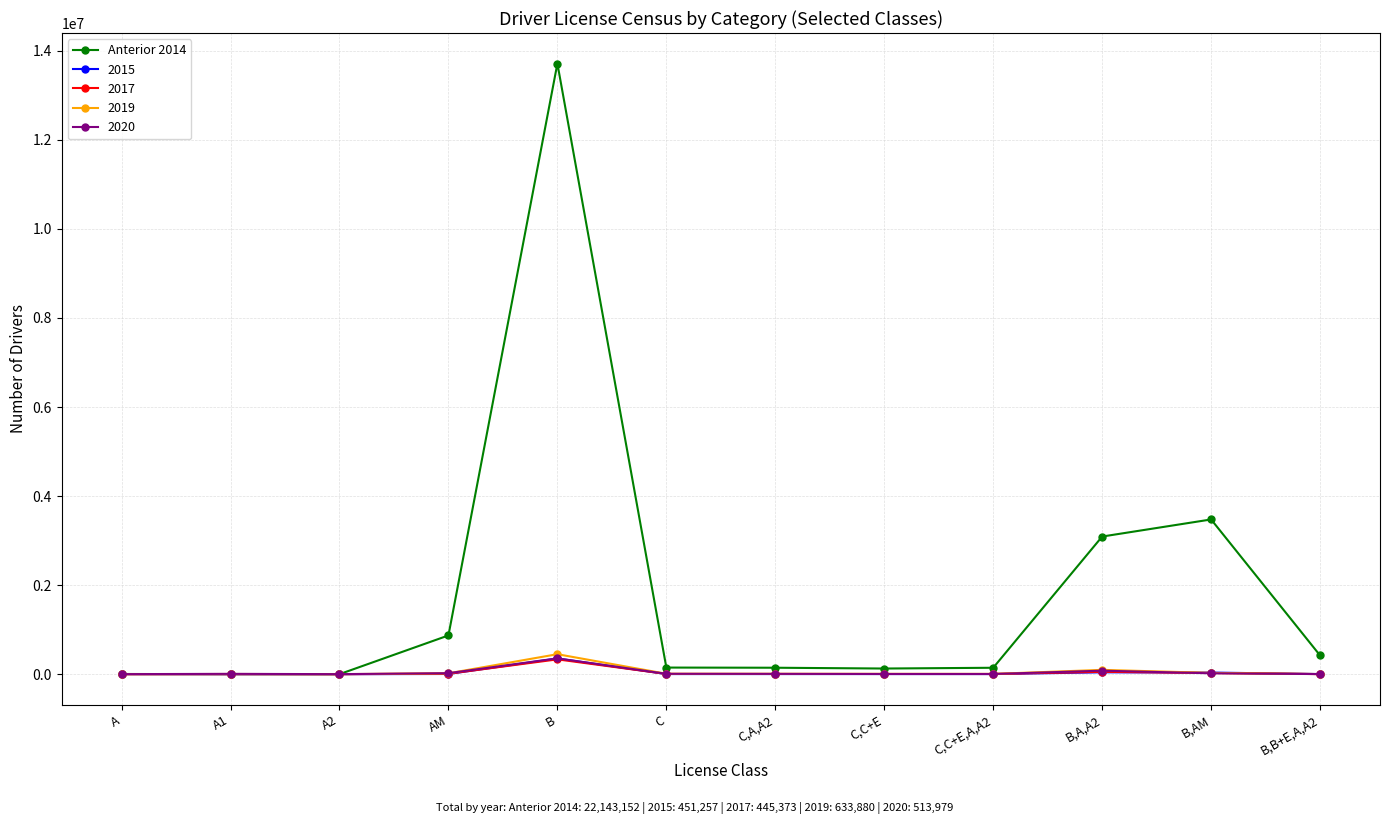

What is the smallest value displayed?

121